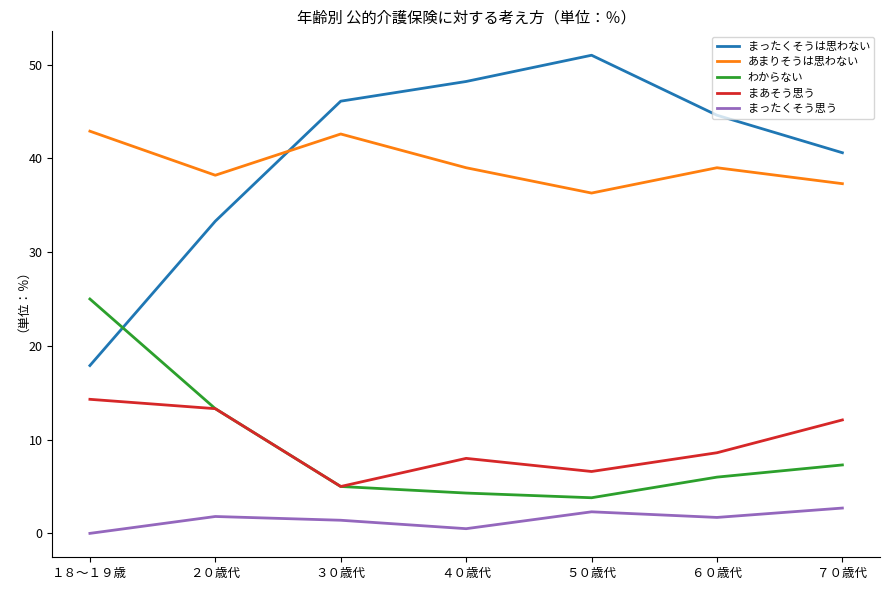

What is the total value across all series at ４０歳代?

100.0